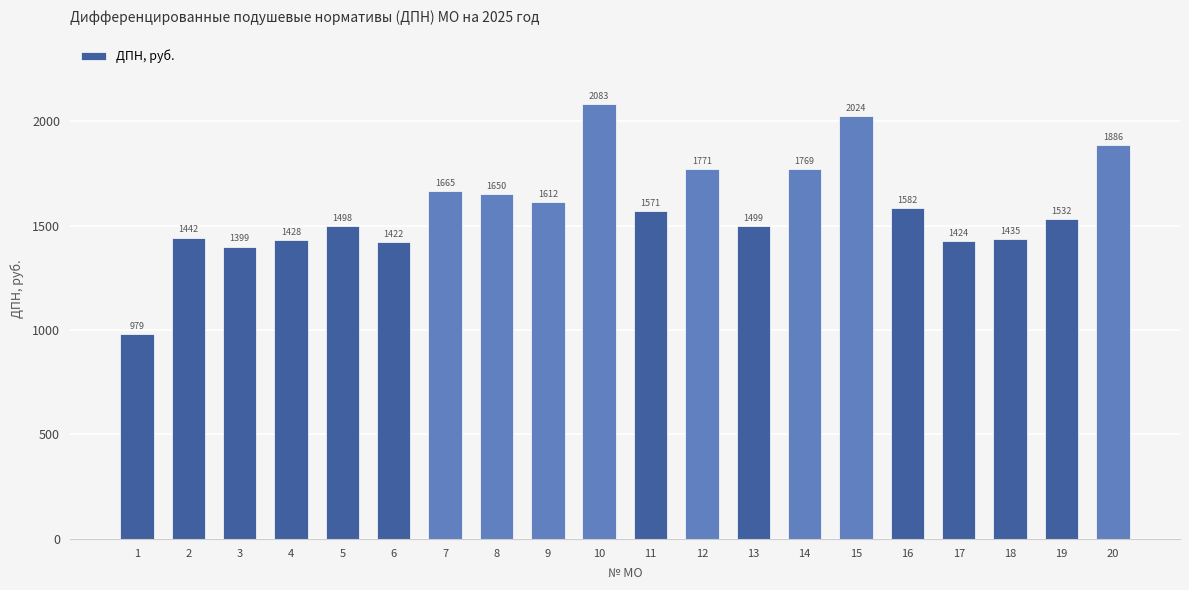

Count the number of categories in the chart.

20